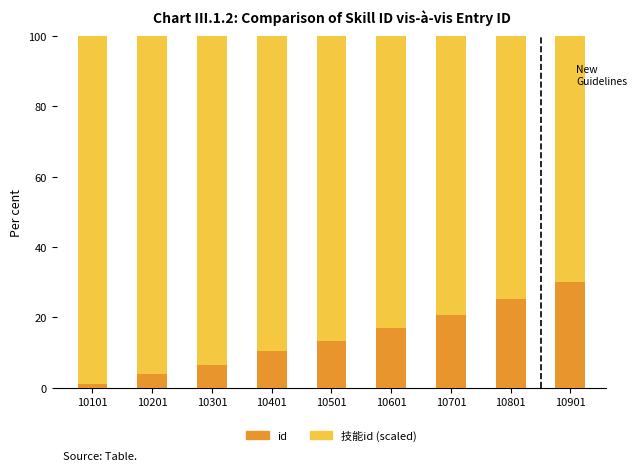

Reading left to right, list the values for the id series.

10101=0.9	10201=3.8	10301=6.6	10401=10.3	10501=13.1	10601=16.9	10701=20.6	10801=25.3	10901=30.0